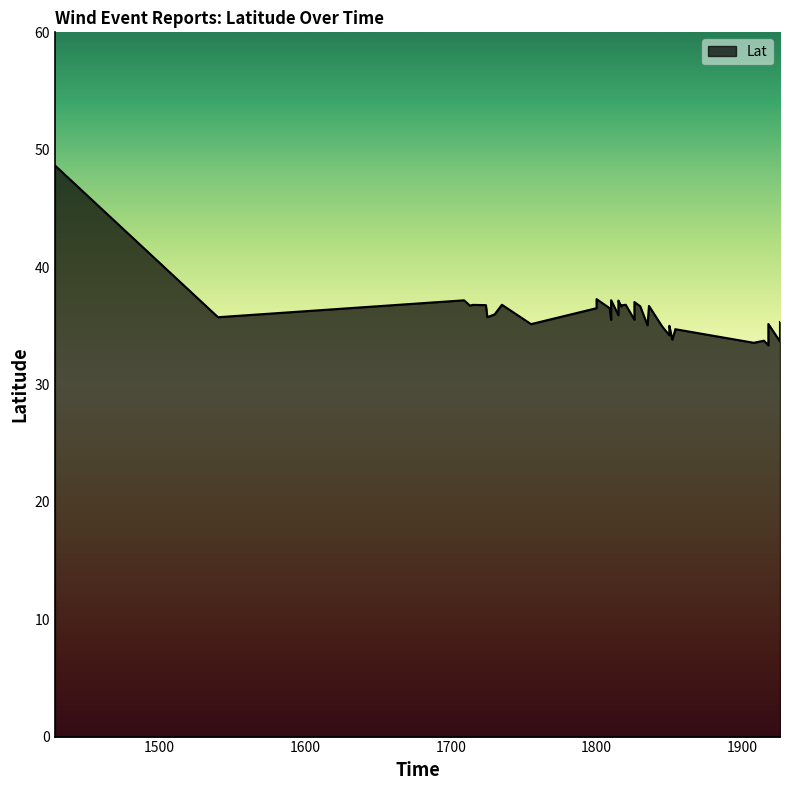

How many values are below 35?

10